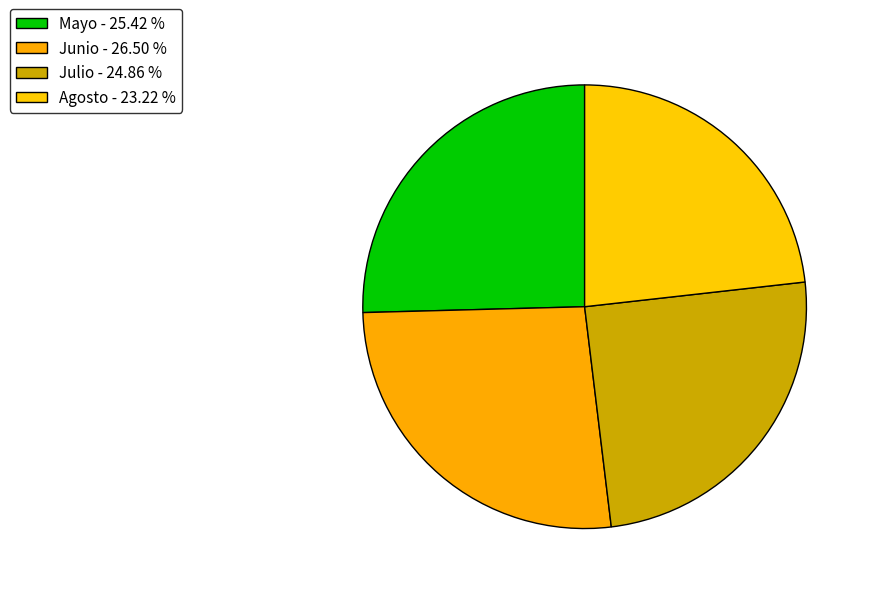

Does any single category account for the majority?

No